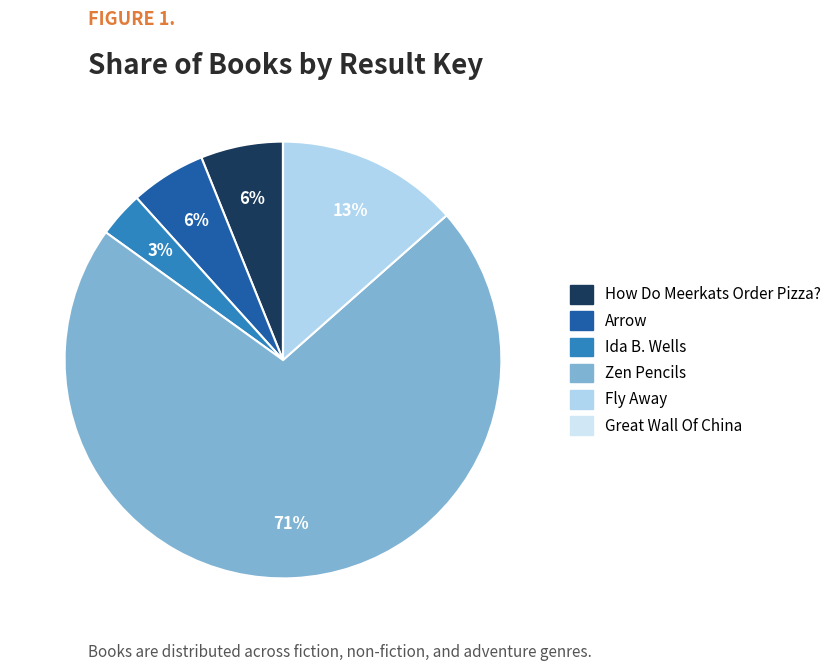

To the nearest percent, what is the difference between the largest and smallest slice percentages?

71%